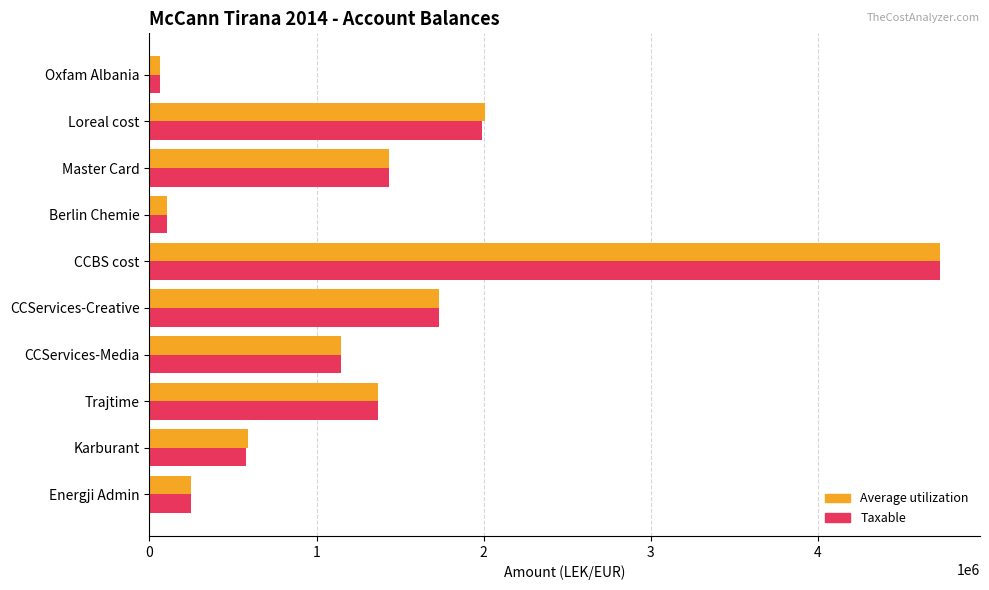

Which category has the lowest value across all series?

Oxfam Albania